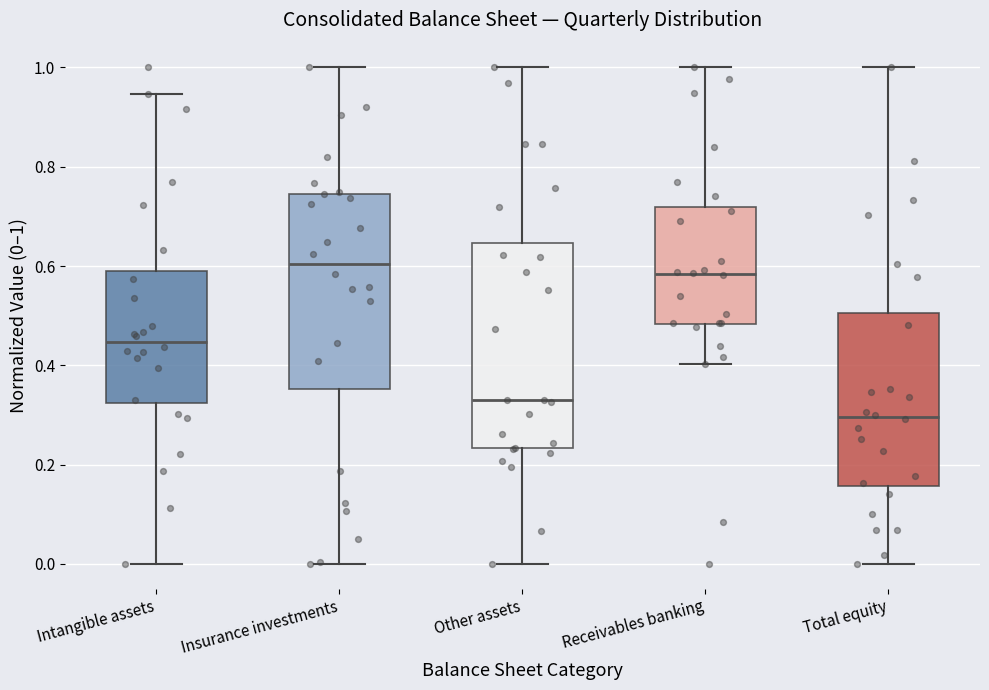

Reading left to right, read every box against the y-axis: the position of its median line, the range the box covers, and the ends of its whiskers. The values are not printed on the chart, so give them approximately, as read against the axis.

Intangible assets: median 0.44, box 0.32 to 0.58, whiskers 0.00 to 0.94
Insurance investments: median 0.60, box 0.36 to 0.74, whiskers 0.00 to 1.00
Other assets: median 0.34, box 0.24 to 0.64, whiskers 0.00 to 1.00
Receivables banking: median 0.58, box 0.48 to 0.72, whiskers 0.40 to 1.00
Total equity: median 0.30, box 0.16 to 0.50, whiskers 0.00 to 1.00